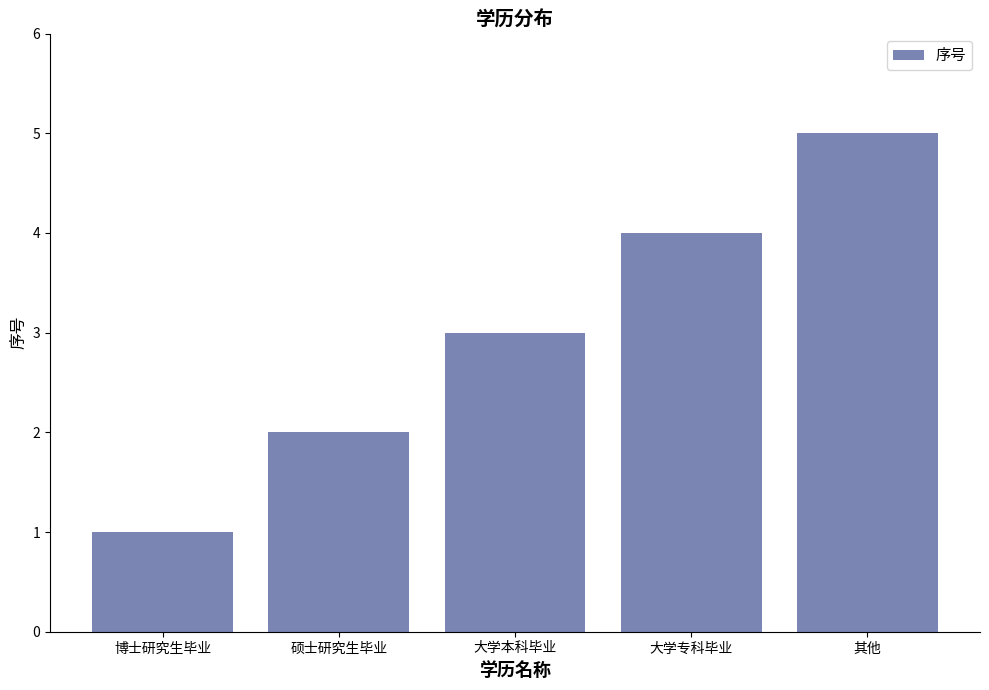

What is the value of the 4th bar from the left?

4